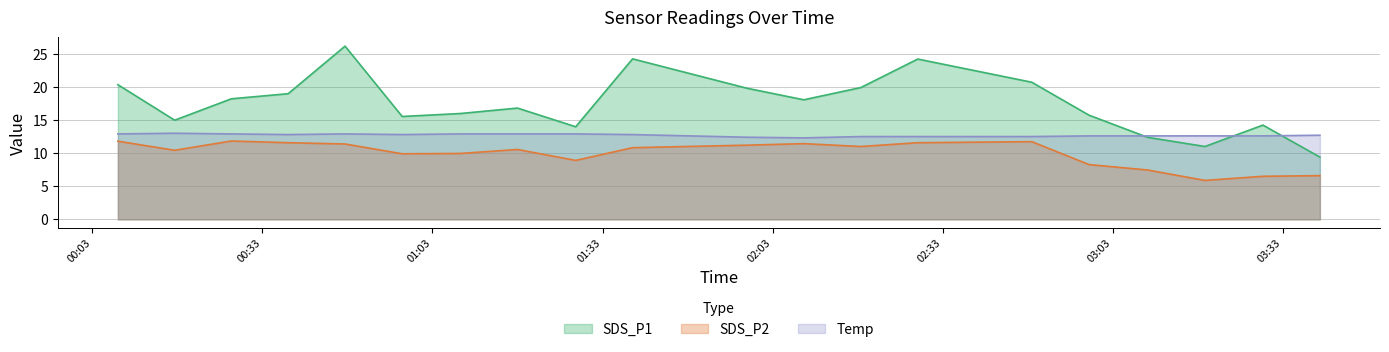

In SDS_P1, how many points are lower than both neighbors (excluding endpoints)?

5